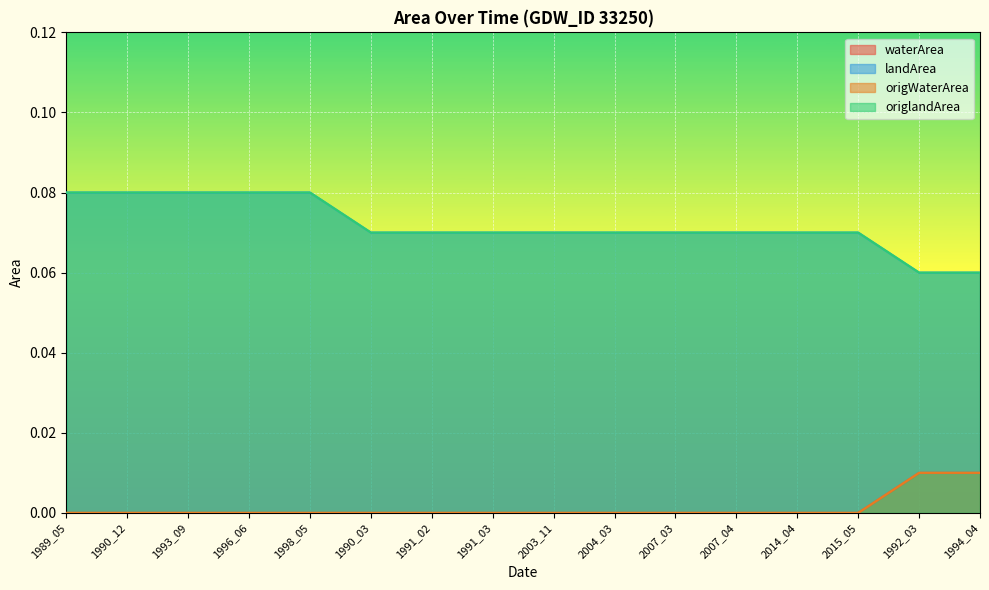

At which category does the chart reach its minimum across all series?

1989_05